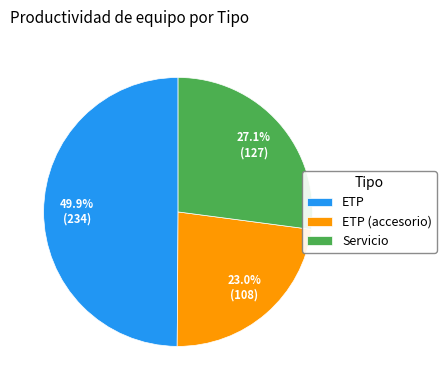

To the nearest percent, what percentage of the pie is ETP (accesorio)?

23%